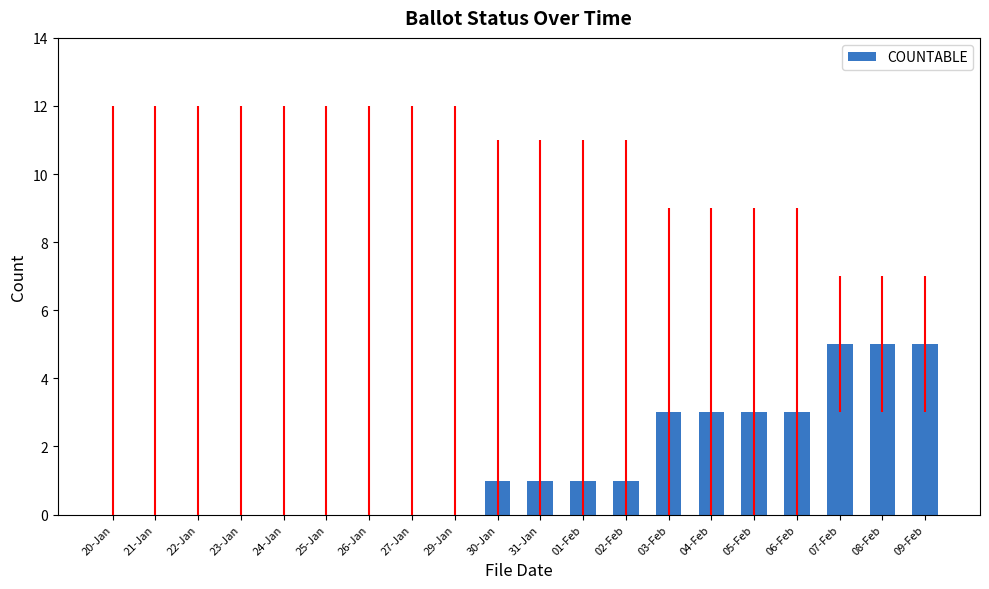

What is the sum of the values at 22-Jan and 06-Feb?

3